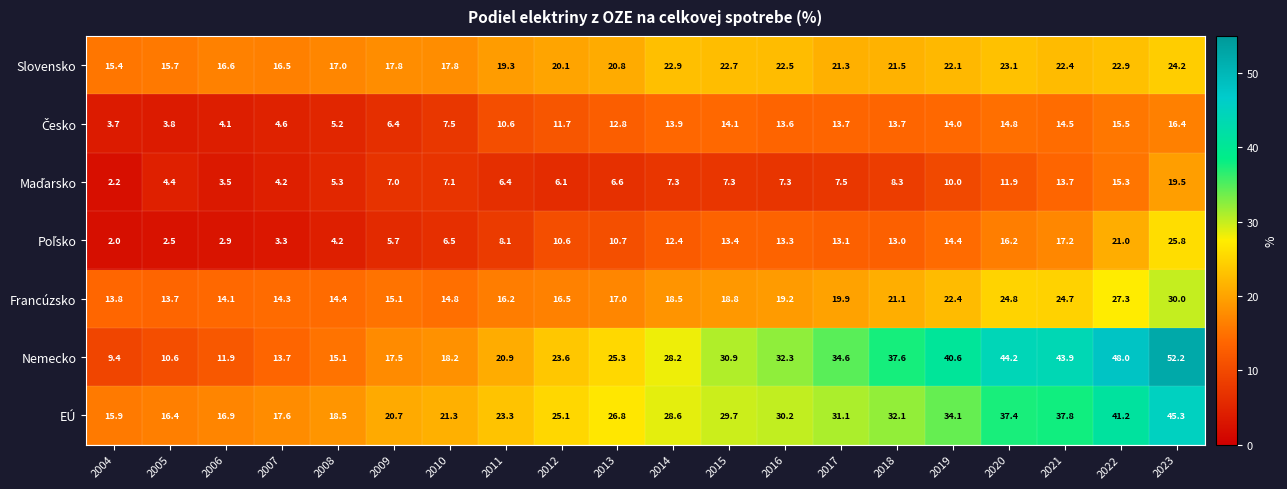

Which series has the largest total across all categories?

Nemecko